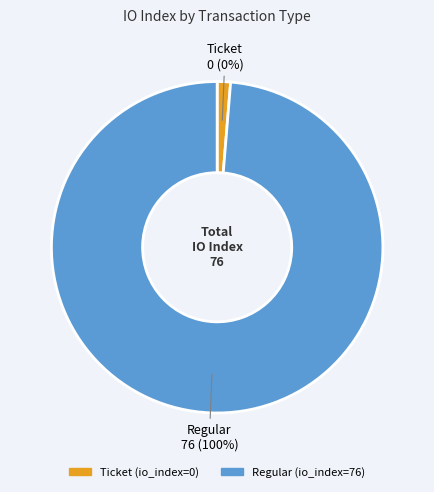

Does any single category account for the majority?

Yes